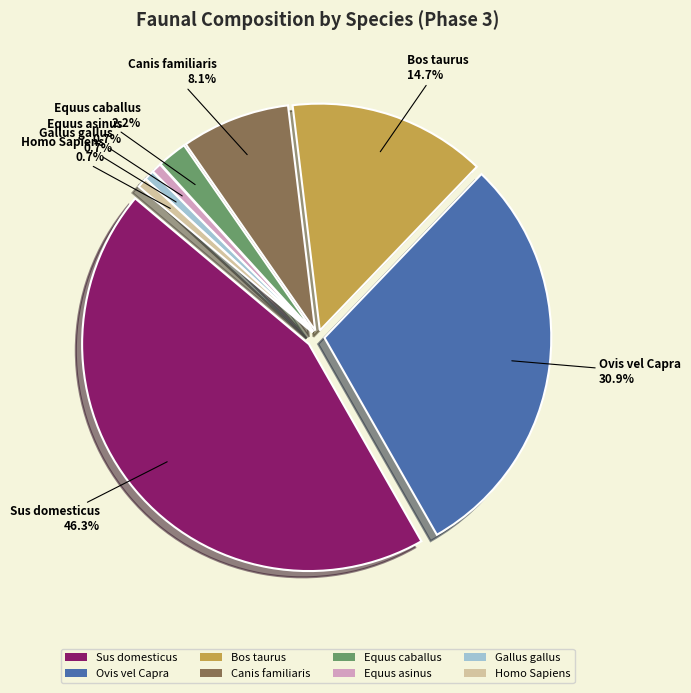

Count the number of slices in the pie.

8